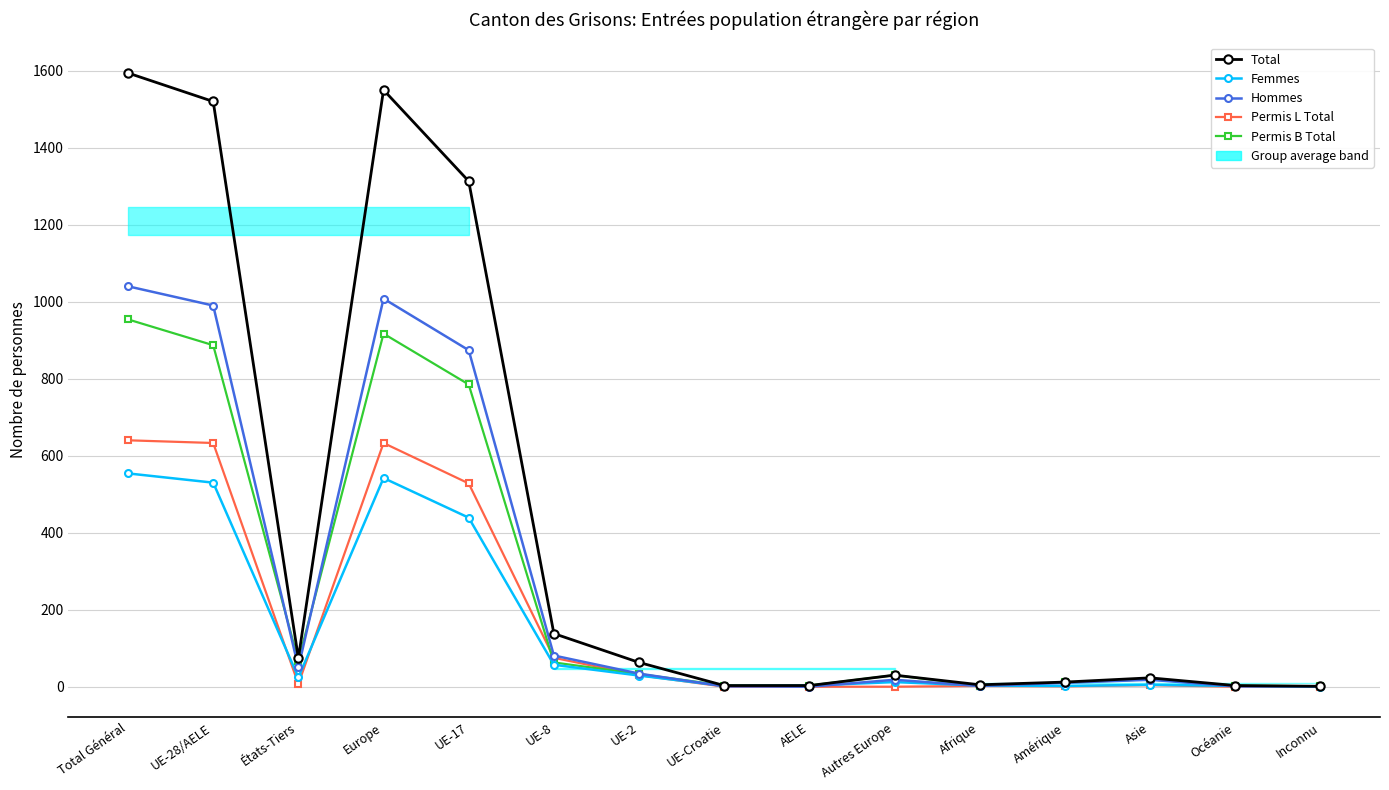

What is the value of the Hommes point at the 6th from the left?

81